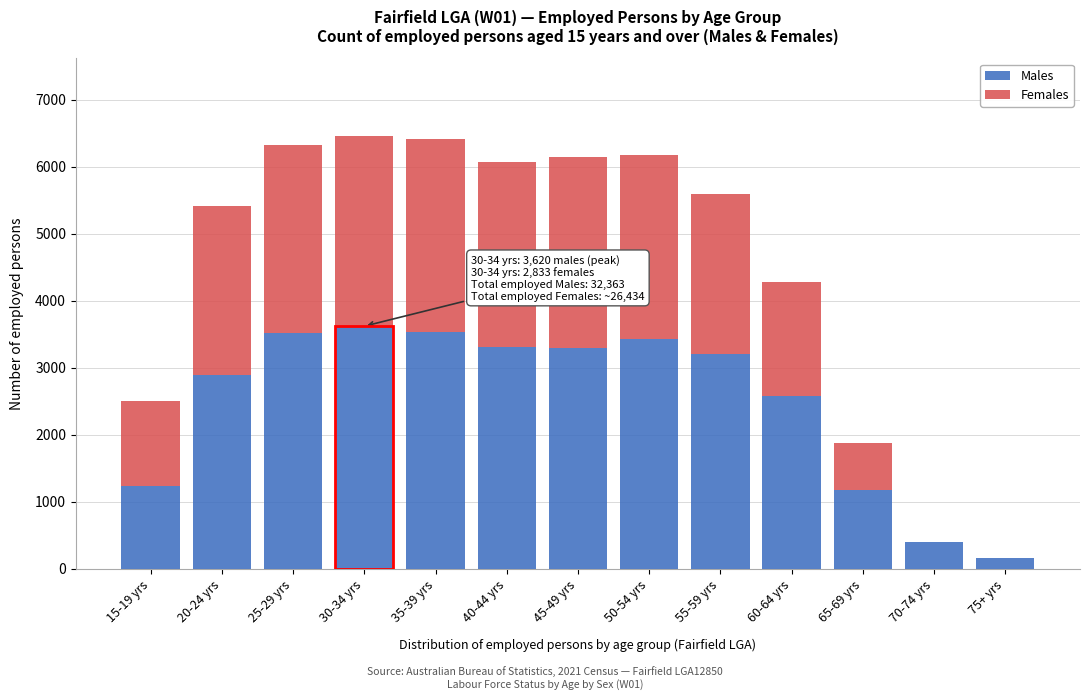

What is the sum of all Males values?

32364